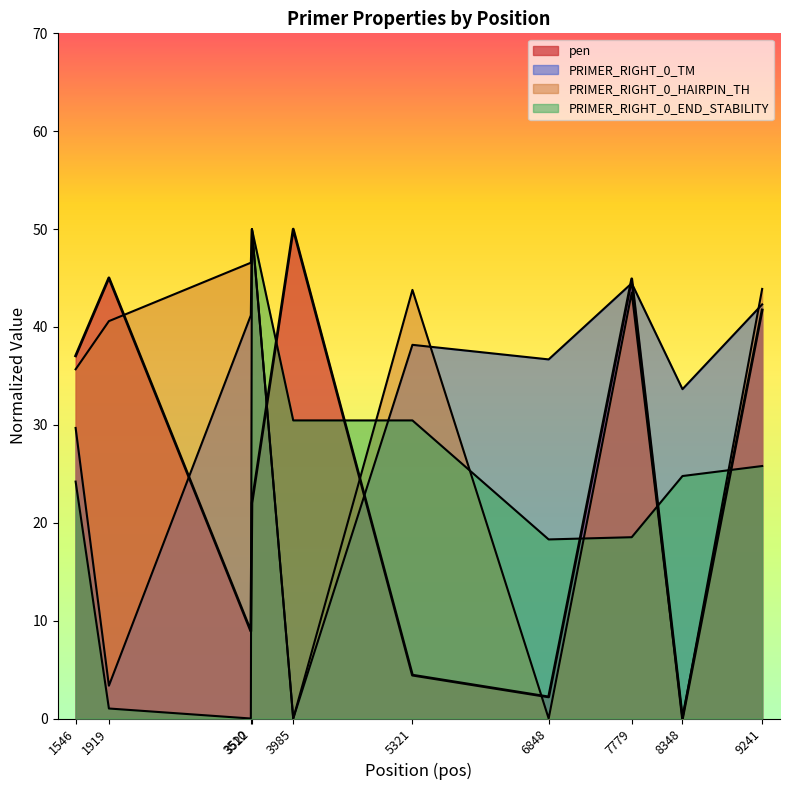

At which label does PRIMER_RIGHT_0_END_STABILITY reach its peak?

3522